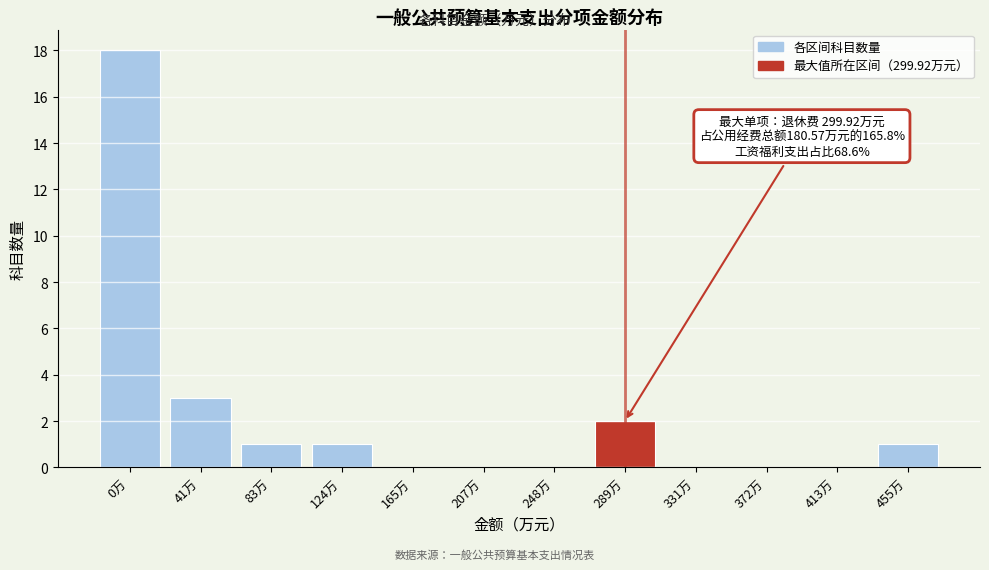

Reading left to right, list all the values displayed in this chart.

0万=18	41万=3	83万=1	124万=1	165万=0	207万=0	248万=0	289万=2	331万=0	372万=0	413万=0	455万=1